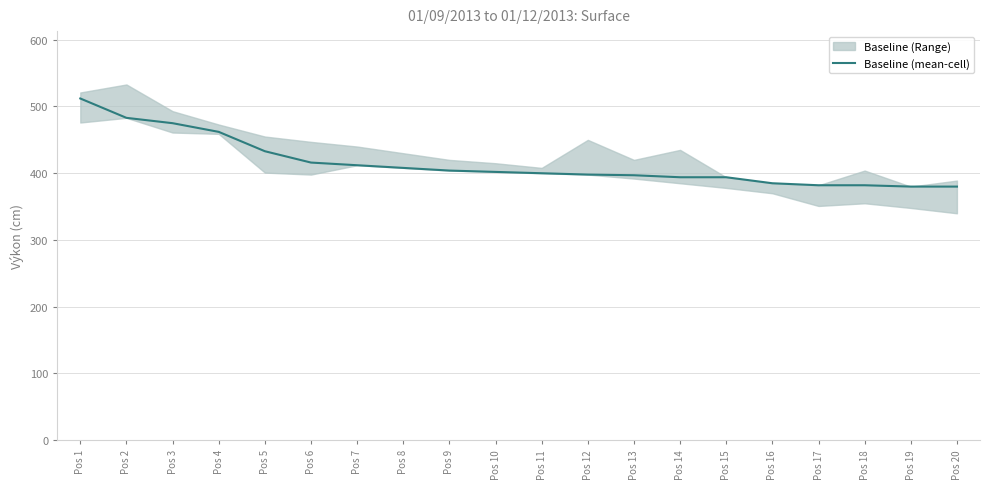

What is the average value?

415